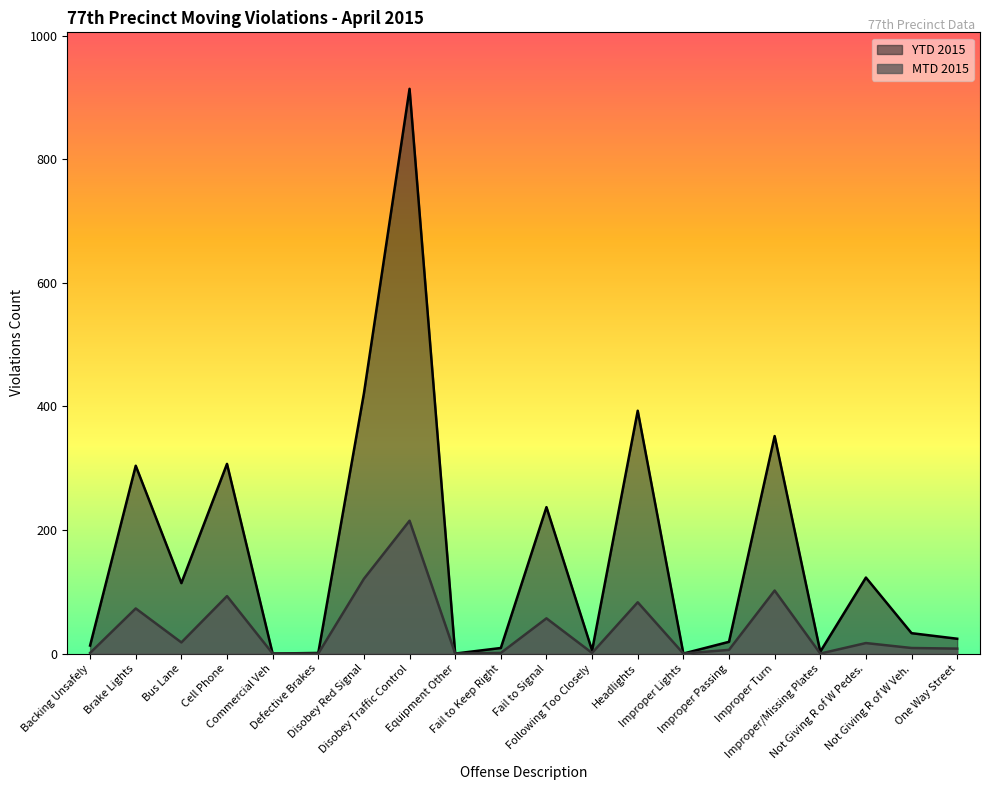

What is the spread (max minus min) of values at Improper Passing?

13